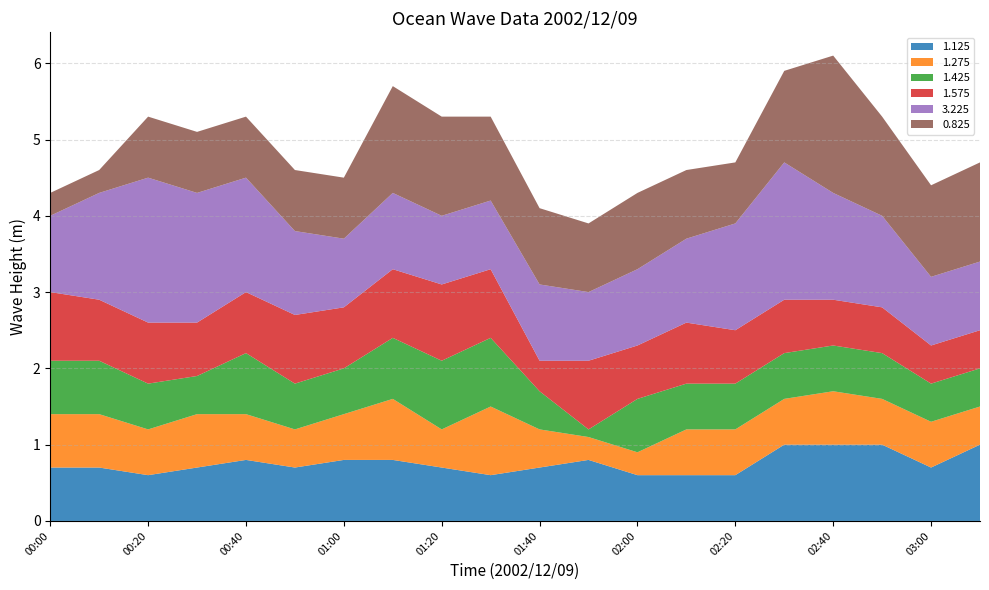

What is the maximum value for 1.125?

1.0